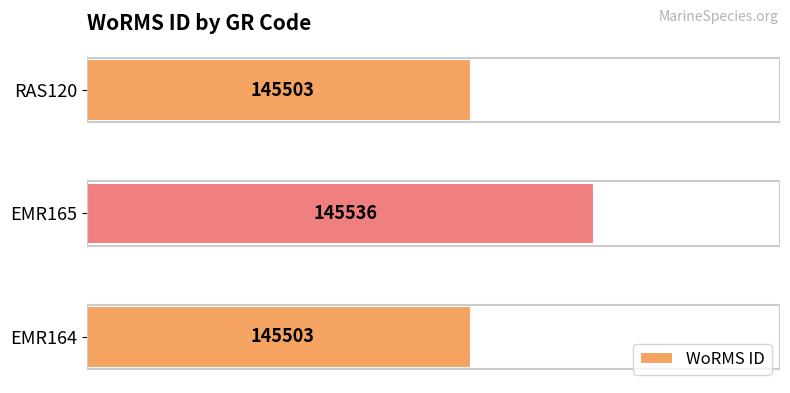

What is the change in value from EMR165 to RAS120?

-33